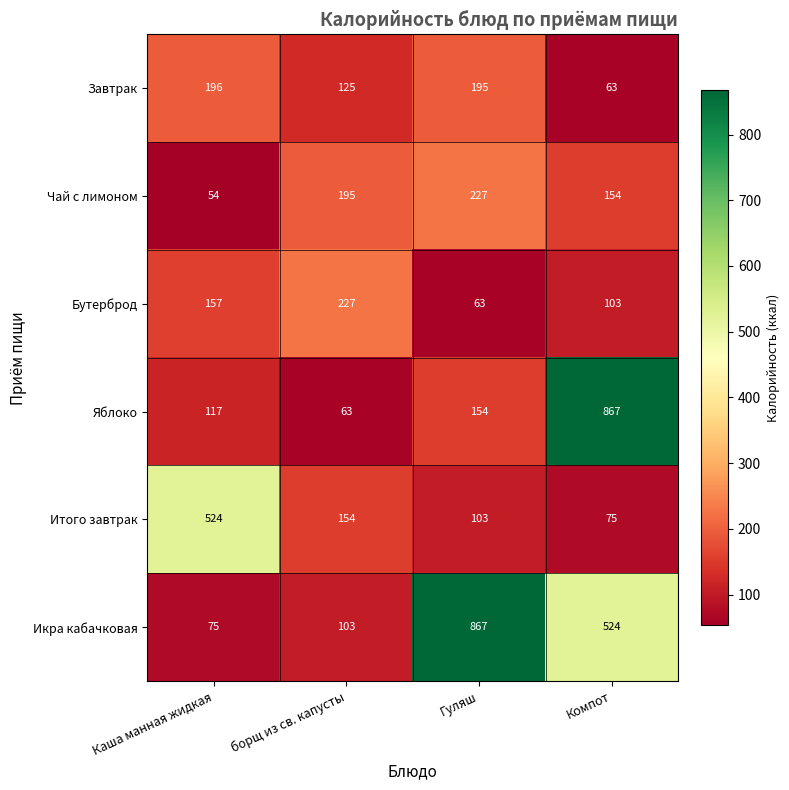

Which series changed the most between борщ из св. капусты and Компот?

Яблоко